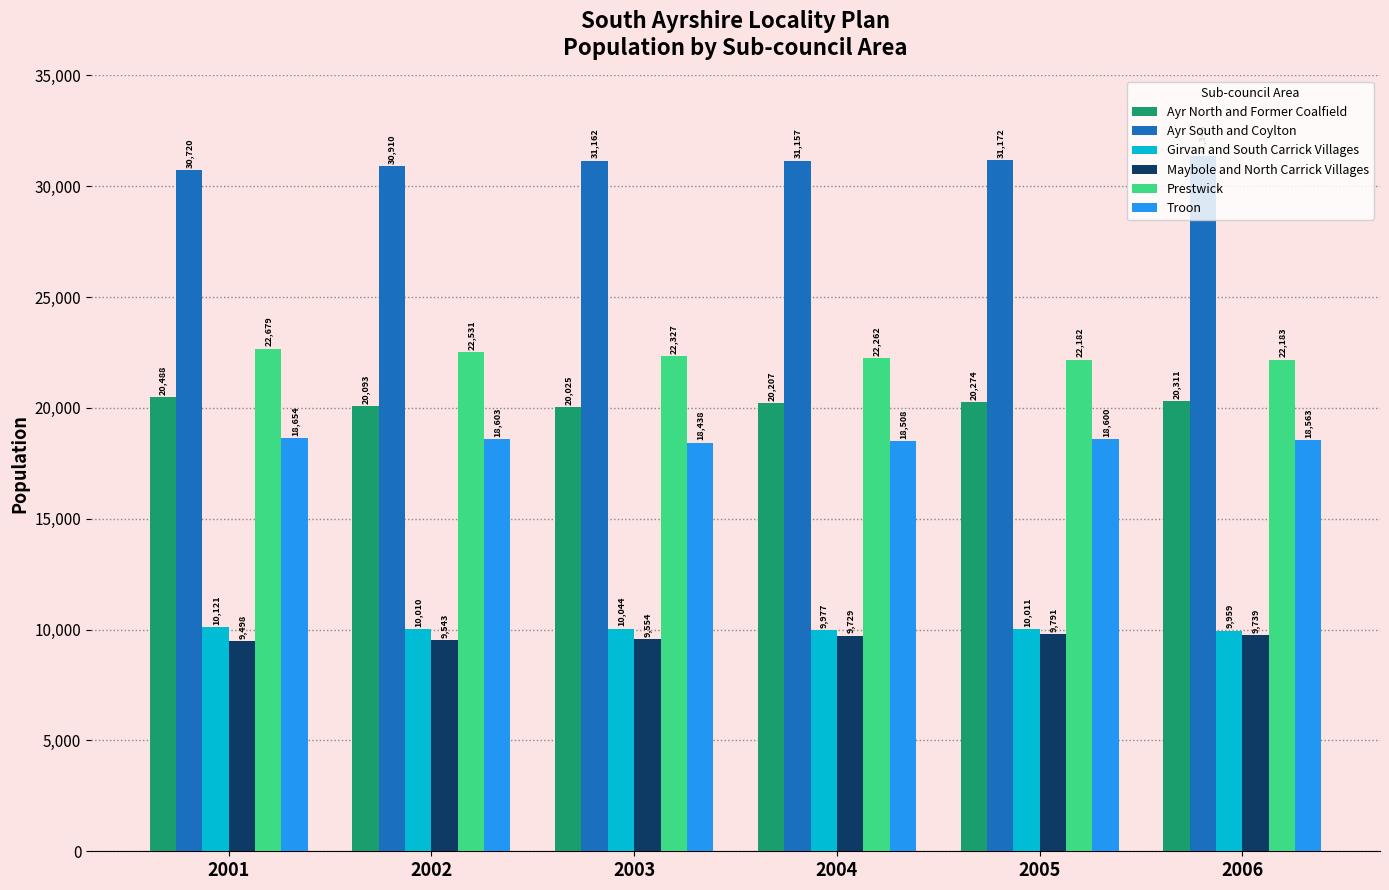

Are the bars horizontal?

No